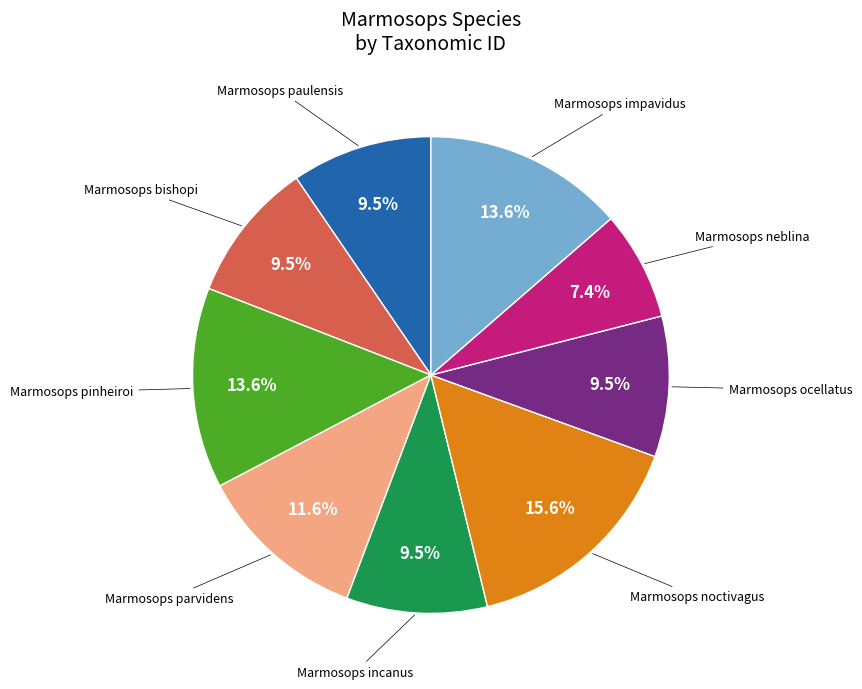

Is there any slice that represents more than half of the pie?

No